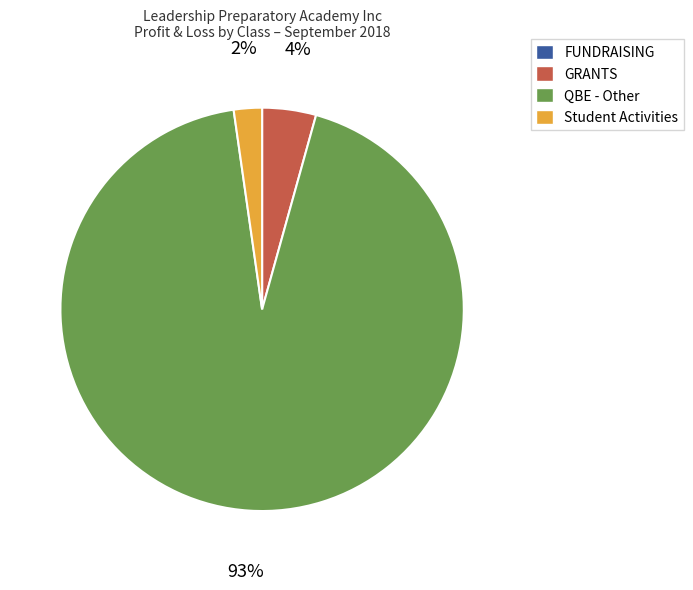

Do Student Activities and QBE - Other together represent more than half of the pie?

Yes